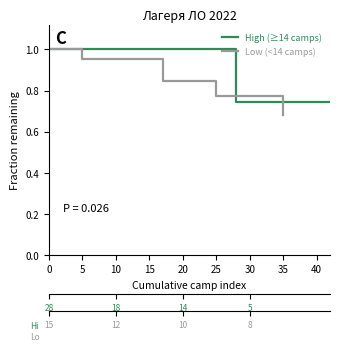

Does the chart display data point markers on the line(s)?

No